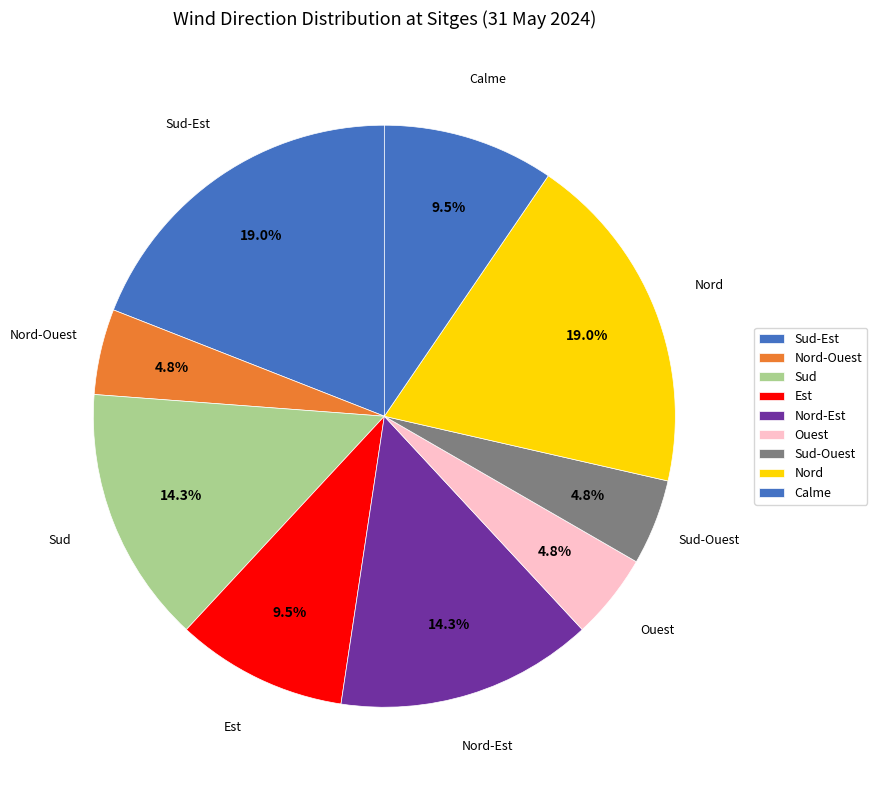

What percentage do Nord-Ouest and Calme together represent?

14.3%